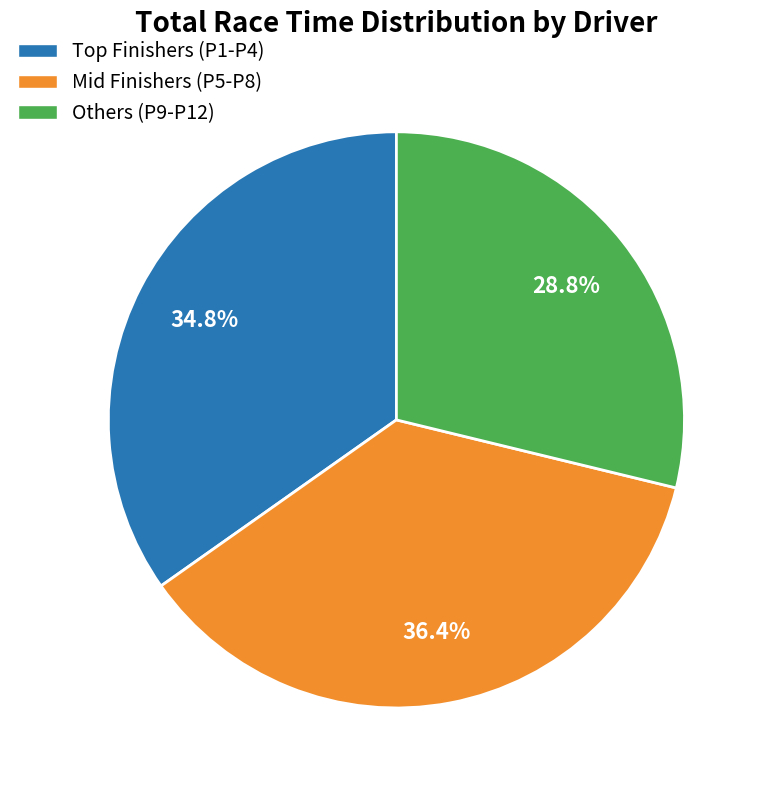

What is the smallest slice in the pie chart?

Others (P9-P12)